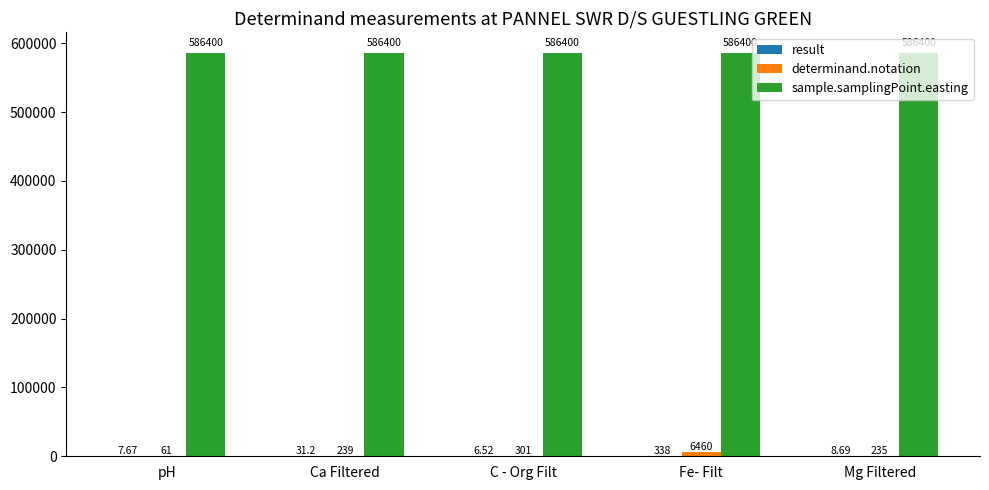

What is the sum of all determinand.notation values?

7296.0